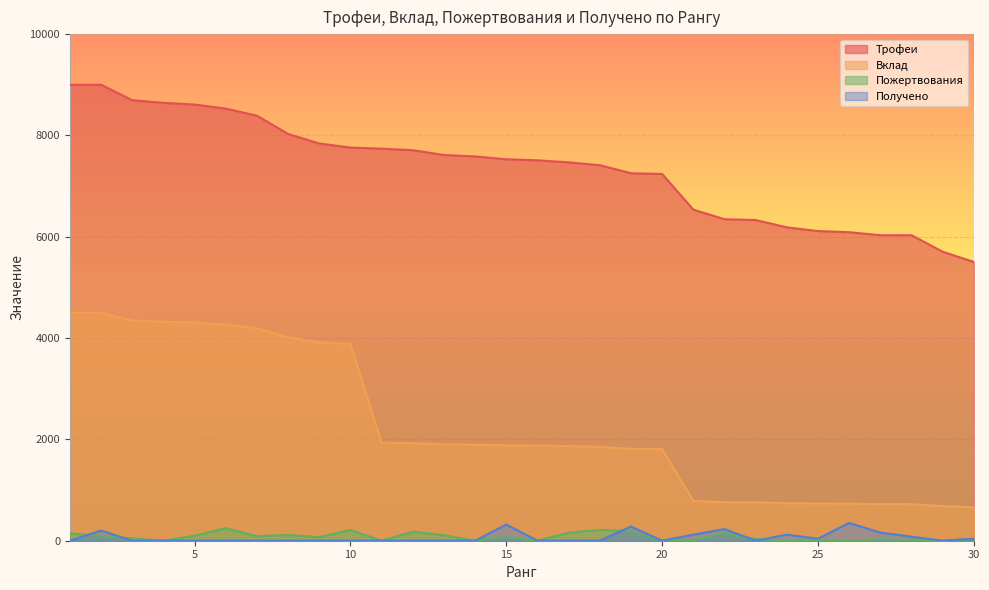

Reading left to right, transcribe all the data shown in this chart.

Трофеи: 1=9000	2=9000	3=8695	4=8644	5=8610	6=8530	7=8389	8=8029	9=7841	10=7760	11=7739	12=7709	13=7614	14=7586	15=7529	16=7509	17=7469	18=7412	19=7254	20=7239	21=6535	22=6346	23=6330	24=6186	25=6112	26=6090	27=6030	28=6030	29=5704	30=5503
Вклад: 1=4500	2=4500	3=4347	4=4322	5=4305	6=4265	7=4194	8=4014	9=3920	10=3880	11=1934	12=1927	13=1903	14=1896	15=1882	16=1877	17=1867	18=1853	19=1813	20=1809	21=784	22=761	23=759	24=742	25=733	26=730	27=723	28=723	29=684	30=660
Пожертвования: 1=144	2=94	3=46	4=0	5=98	6=249	7=90	8=115	9=70	10=213	11=0	12=178	13=108	14=0	15=72	16=0	17=160	18=214	19=190	20=0	21=10	22=150	23=34	24=0	25=18	26=0	27=26	28=16	29=0	30=36
Получено: 1=0	2=200	3=0	4=0	5=0	6=0	7=0	8=0	9=0	10=0	11=0	12=0	13=0	14=0	15=320	16=0	17=0	18=0	19=280	20=0	21=120	22=230	23=0	24=120	25=40	26=352	27=160	28=80	29=0	30=40